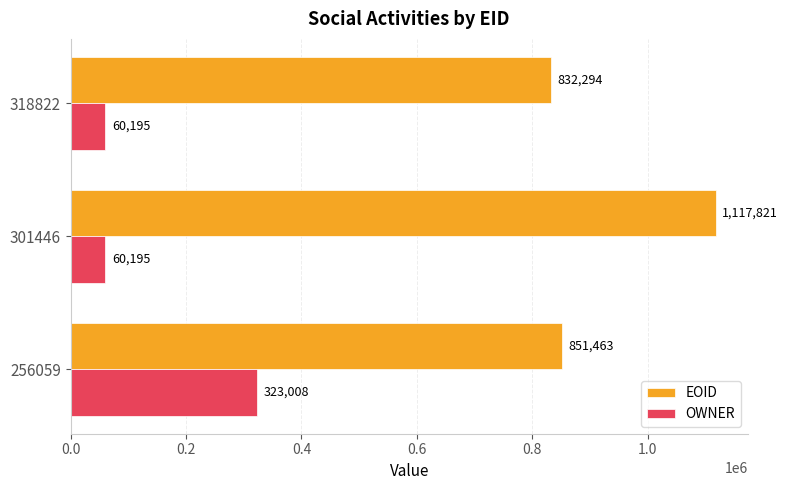

Which category has the highest value across all series?

301446